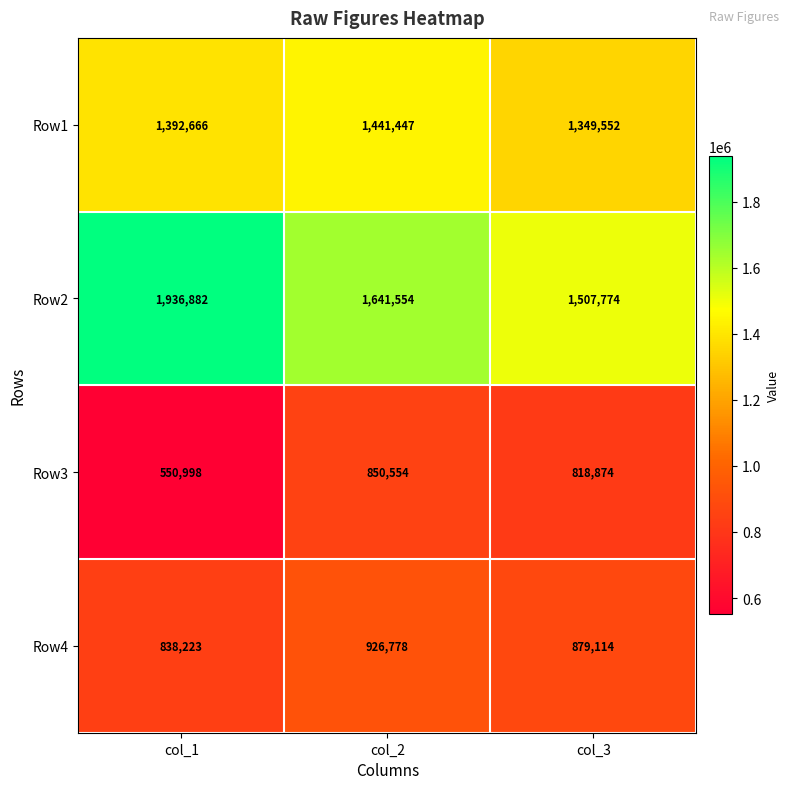

What is the total value across all series at col_3?

4555314